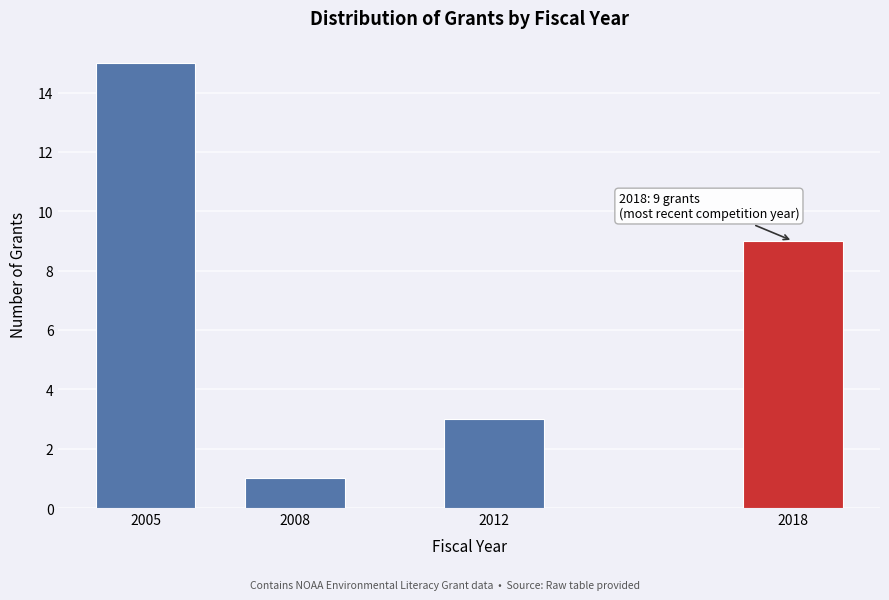

Reading right to left, extract all data points from this chart.

2018=9	2012=3	2008=1	2005=15